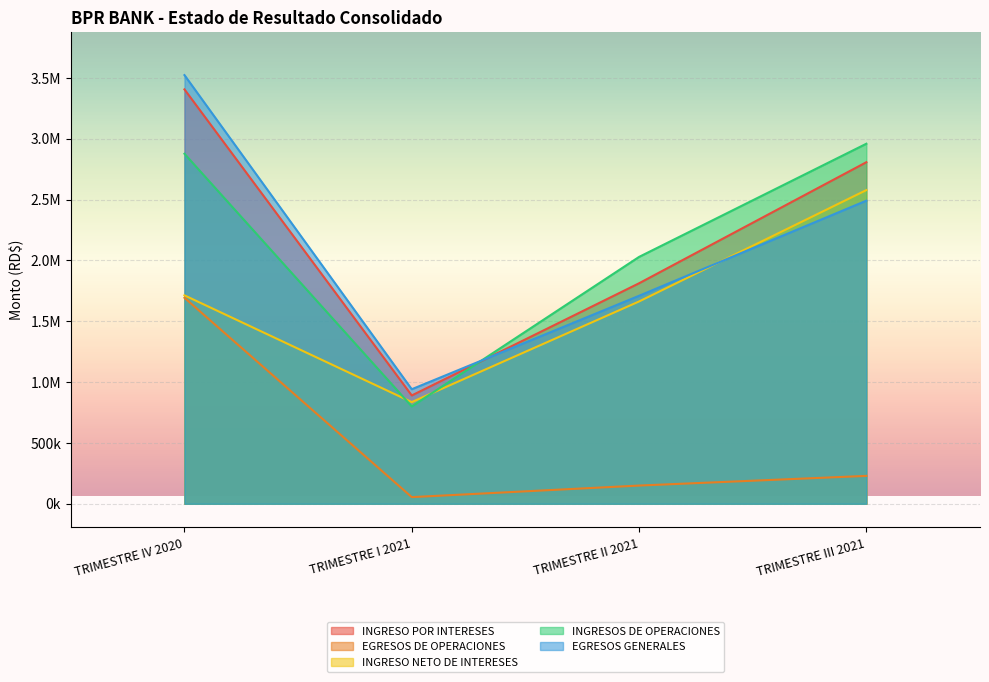

At how many categories does at least one series exceed 1265578?

3